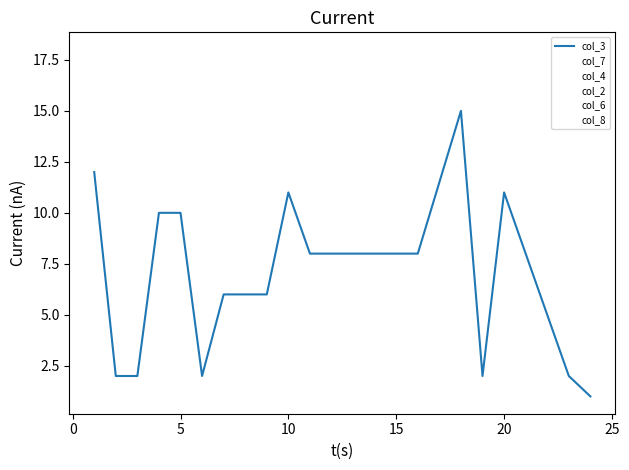

Is this an area chart (filled region under the line)?

No